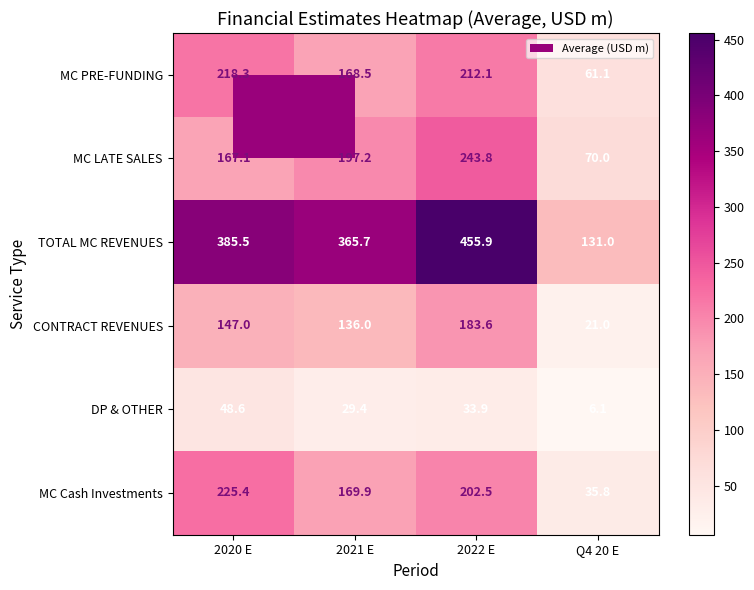

Rank the series by their maximum value, from highest to lowest.

TOTAL MC REVENUES, MC LATE SALES, MC Cash Investments, MC PRE-FUNDING, CONTRACT REVENUES, DP & OTHER